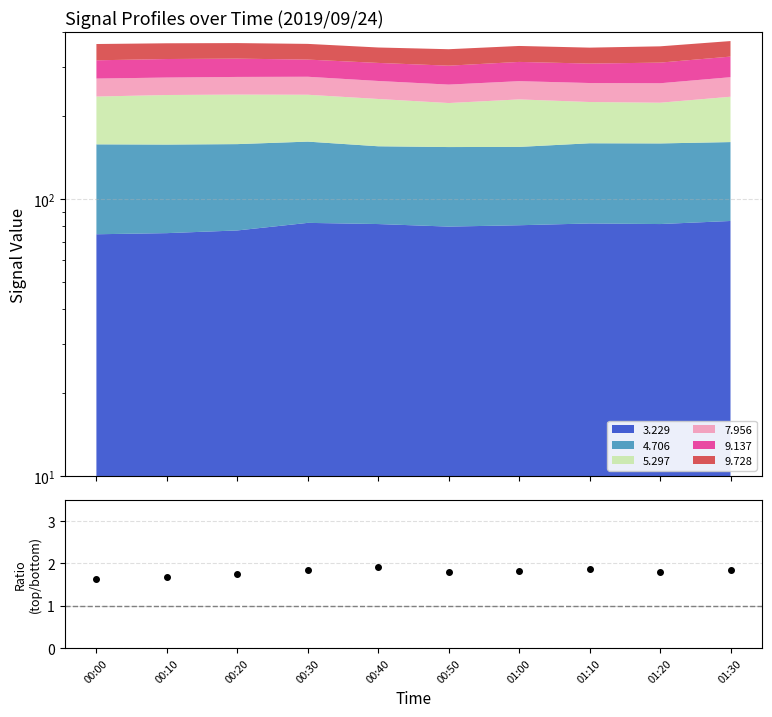

At which category does the data reach its first local peak?

00:40